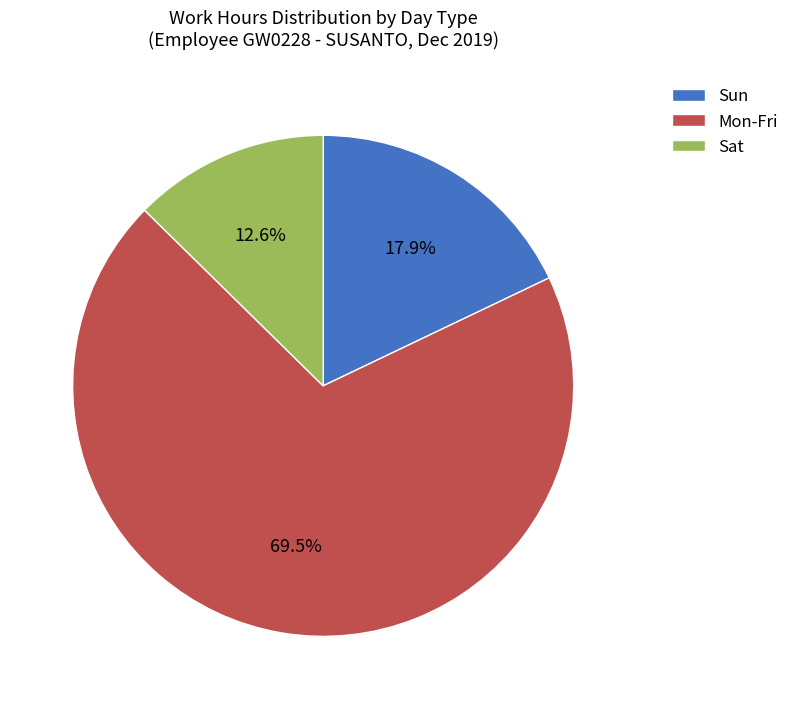

To the nearest percent, what is the average slice percentage?

33%